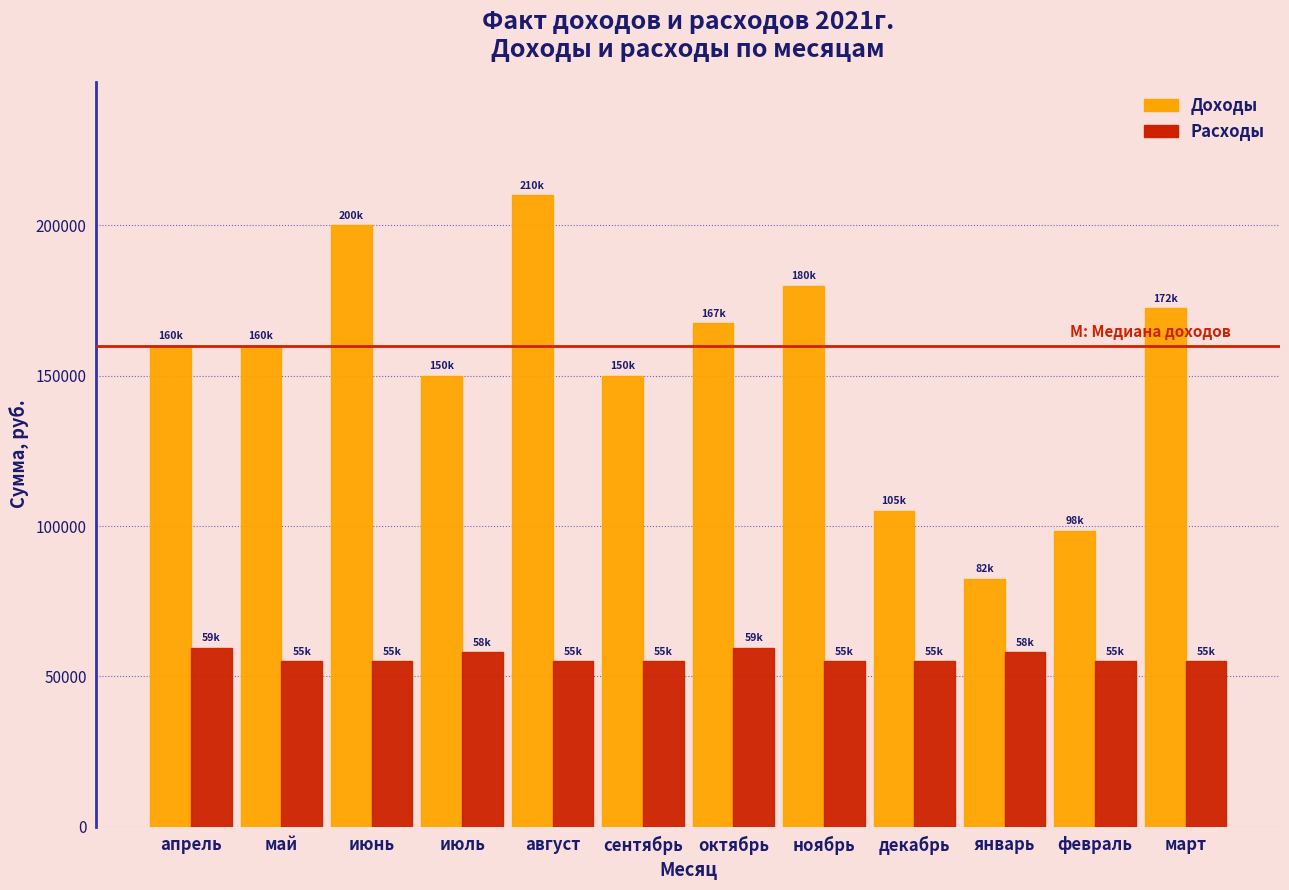

Reading right to left, what are all the values shown in this chart?

Доходы: 172500	98500	82500	105000	180000	167500	150000	210000	150000	200000	160000	160000
Расходы: 55040	55040	58040	55040	55040	59540	55040	55040	58040	55040	55040	59540